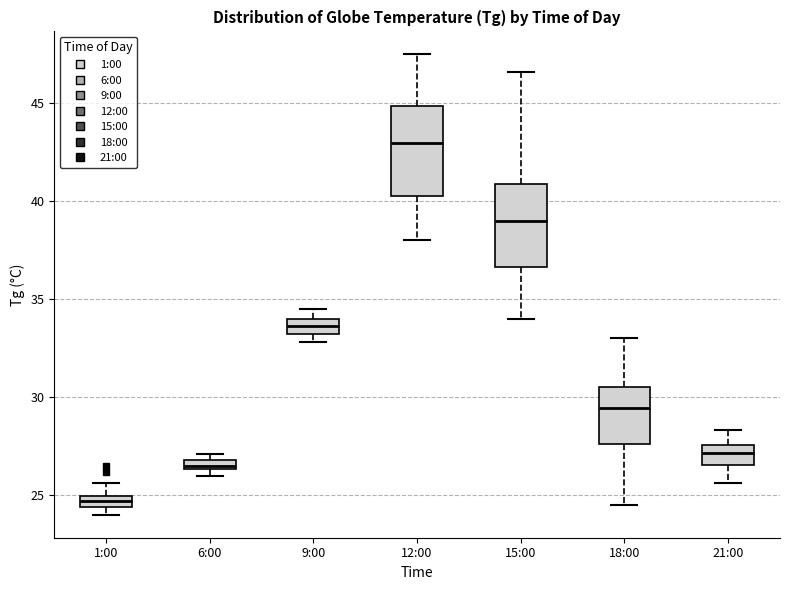

Which box's median line is the highest?

12:00